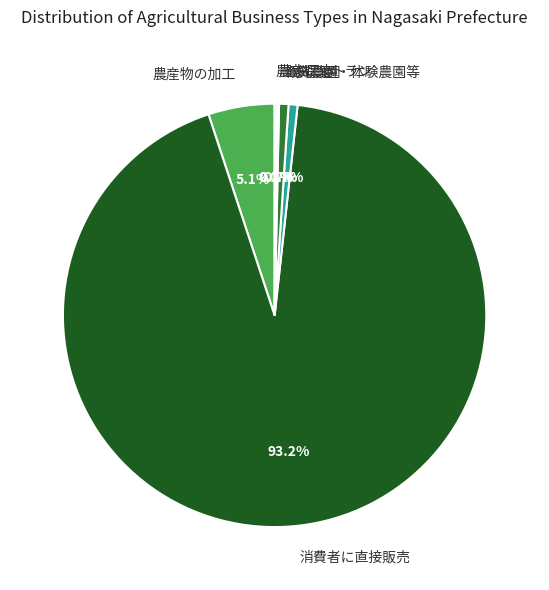

Does any single category account for the majority?

Yes